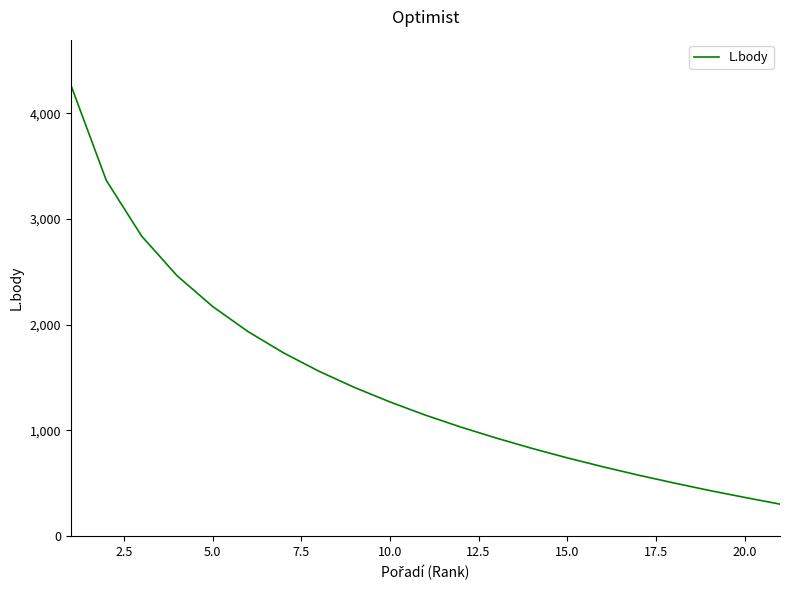

What is the minimum value shown in the chart?

303